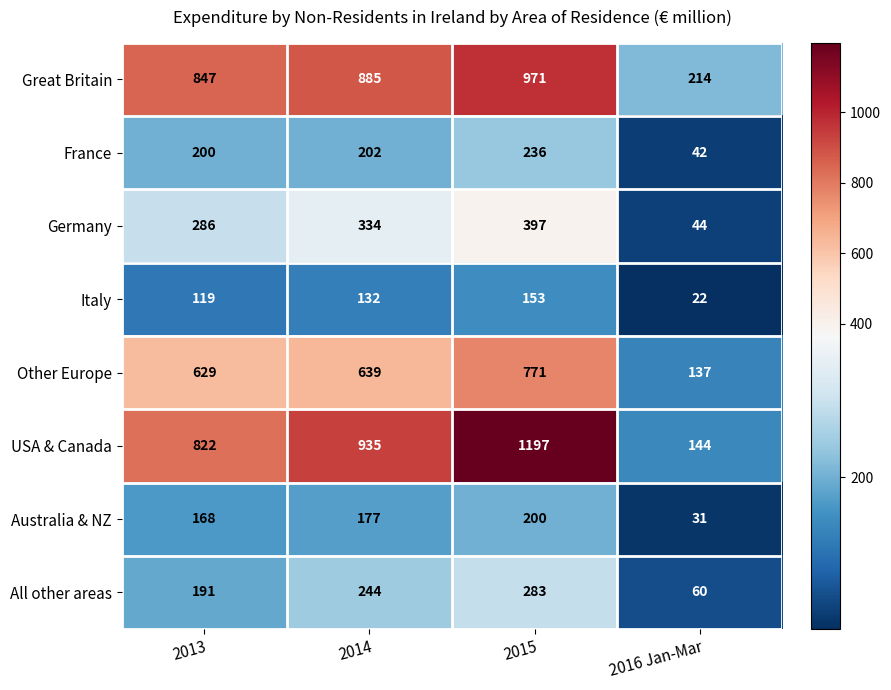

What is the minimum value shown in the chart?

22